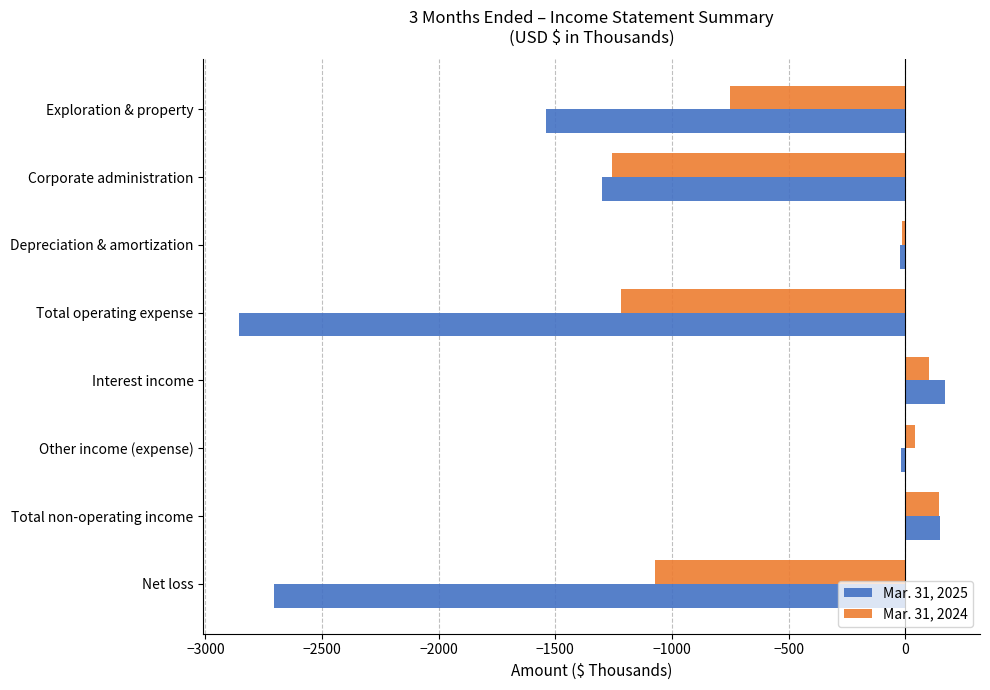

The value of Mar. 31, 2024 at Net loss is -1073. True or false?

True